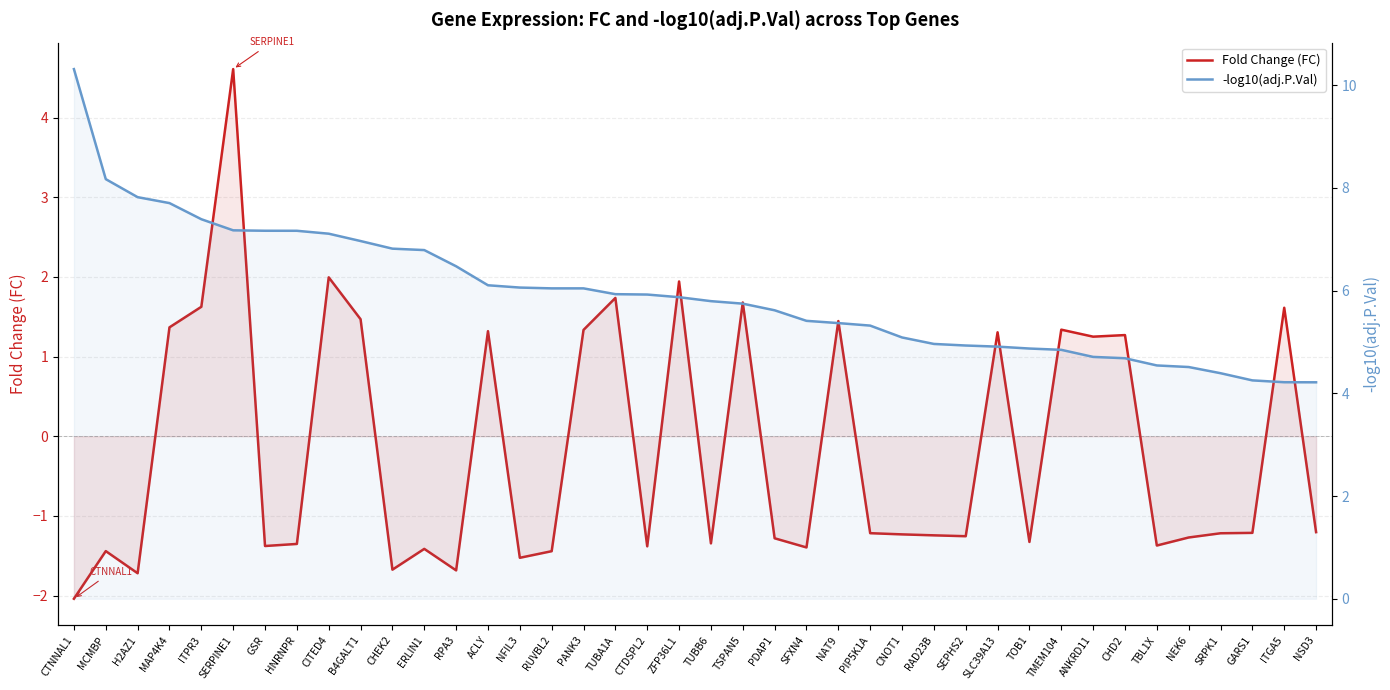

True or false: Fold Change (FC) has more than 2 interior local peaks.

True